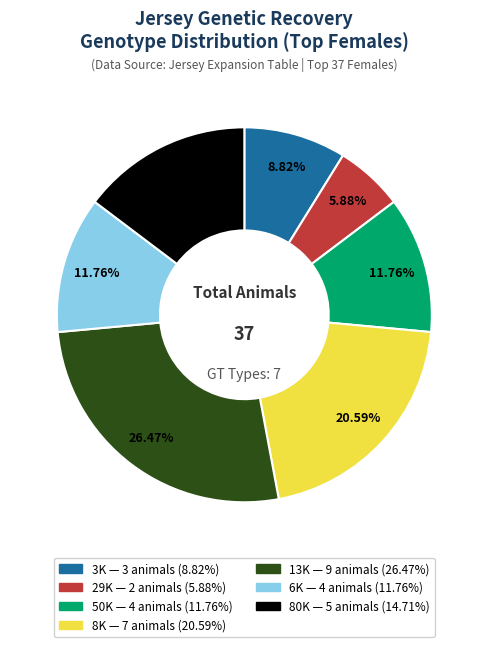

Combined, what portion of the pie is 3K and 29K?

14.7%